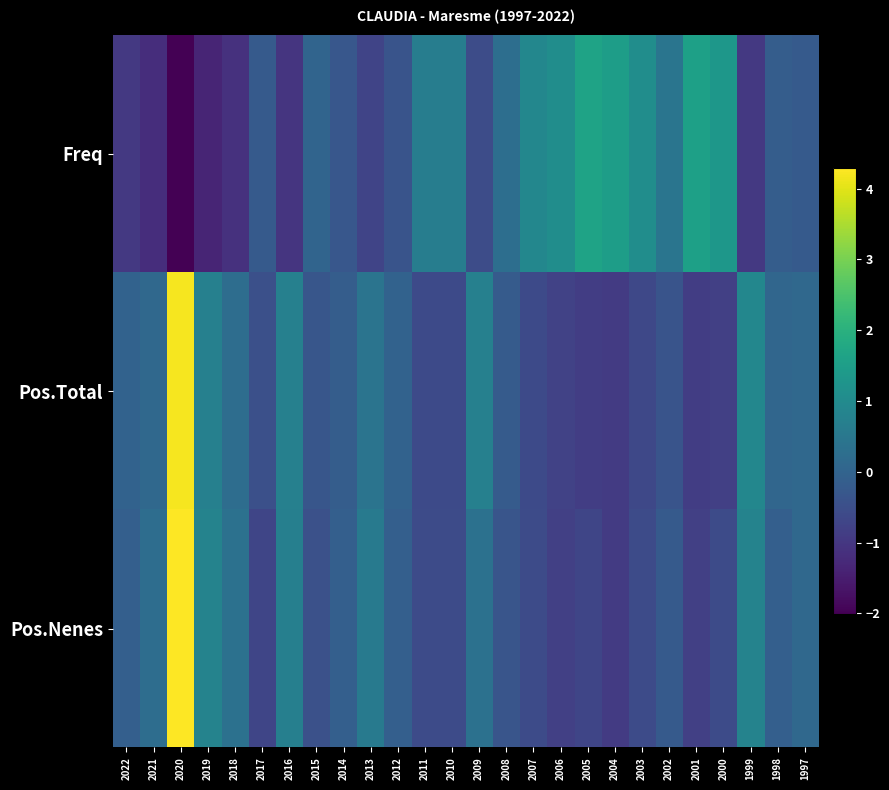

What is the spread (max minus min) of values at 2011?

1.3